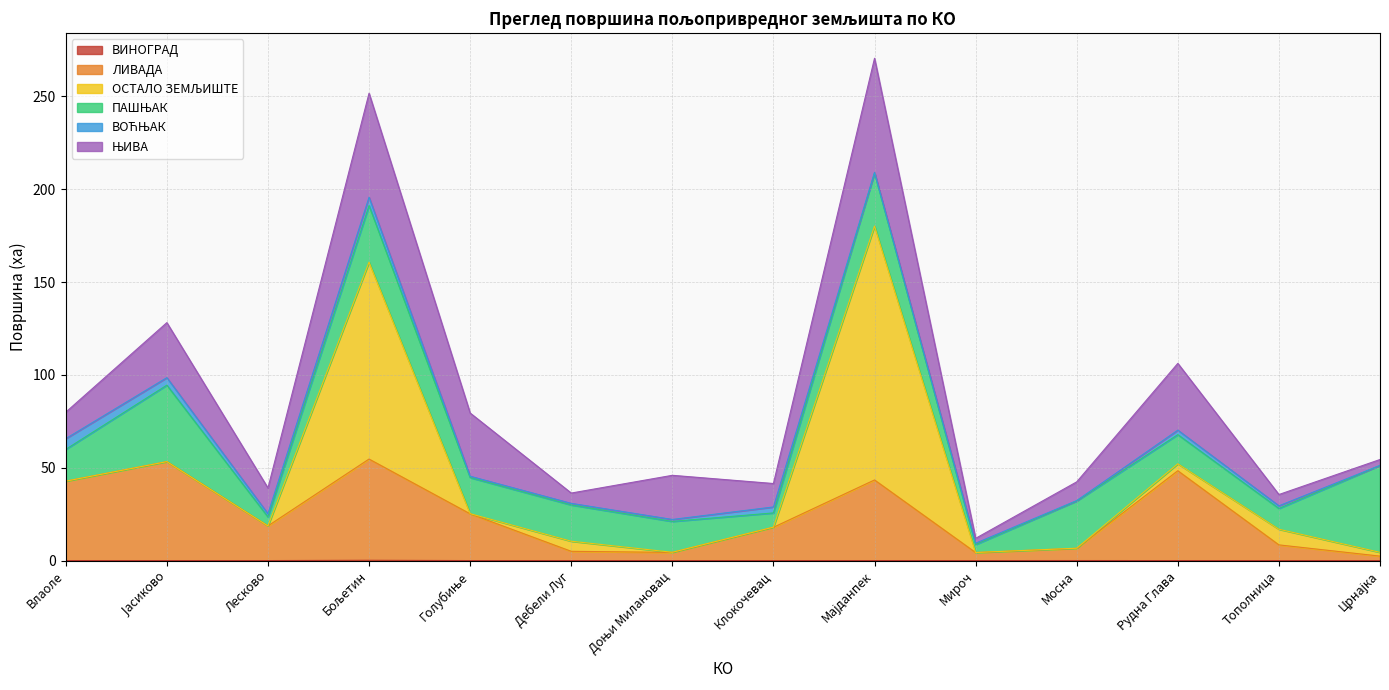

Rank the series at Доњи Милановац from highest to lowest value.

ЊИВА, ПАШЊАК, ЛИВАДА, ВОЋЊАК, ОСТАЛО ЗЕМЉИШТЕ, ВИНОГРАД